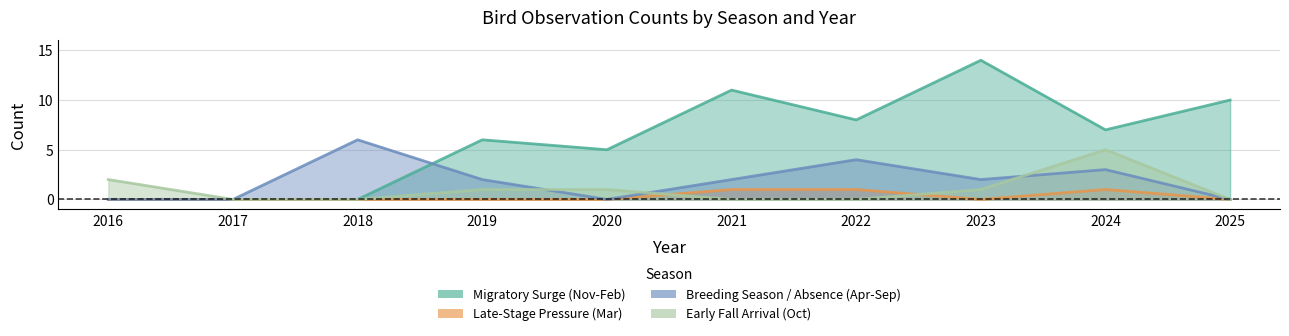

True or false: Early Fall Arrival (Oct) and Migratory Surge (Nov-Feb) cross at least once.

False